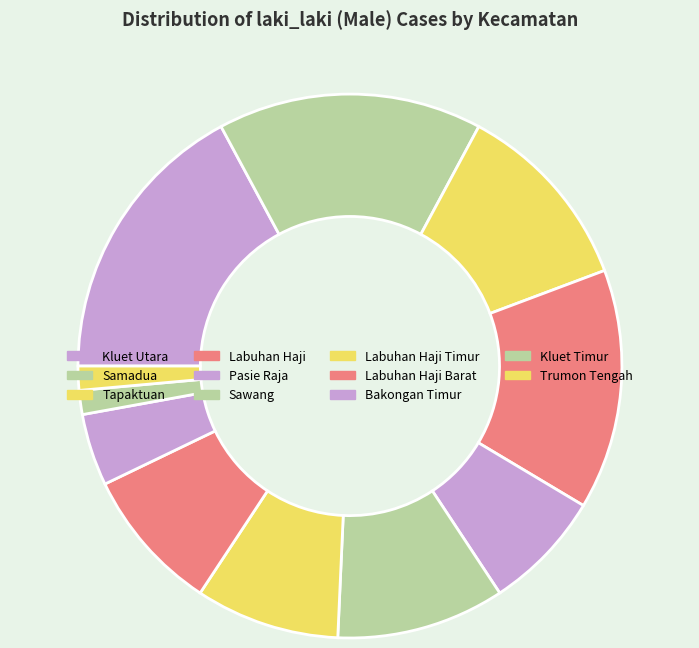

The Labuhan Haji Timur slice represents 9% of the pie. True or false?

True